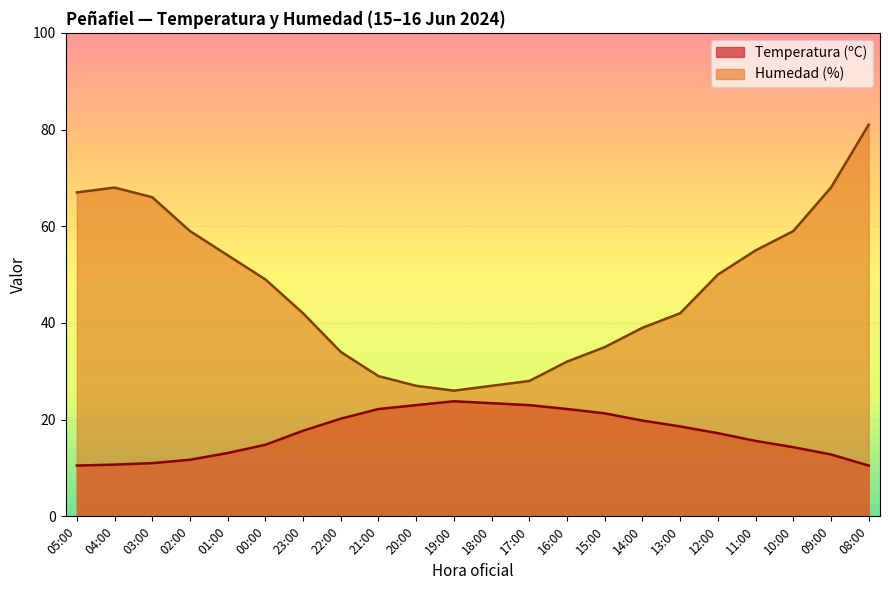

Reading left to right, extract all data points from this chart.

Temperatura (ºC): 10.5	10.7	11.0	11.7	13.1	14.8	17.7	20.2	22.2	23.0	23.8	23.4	23.0	22.2	21.3	19.8	18.6	17.2	15.6	14.3	12.8	10.5
Humedad (%): 67.0	68.0	66.0	59.0	54.0	49.0	42.0	34.0	29.0	27.0	26.0	27.0	28.0	32.0	35.0	39.0	42.0	50.0	55.0	59.0	68.0	81.0